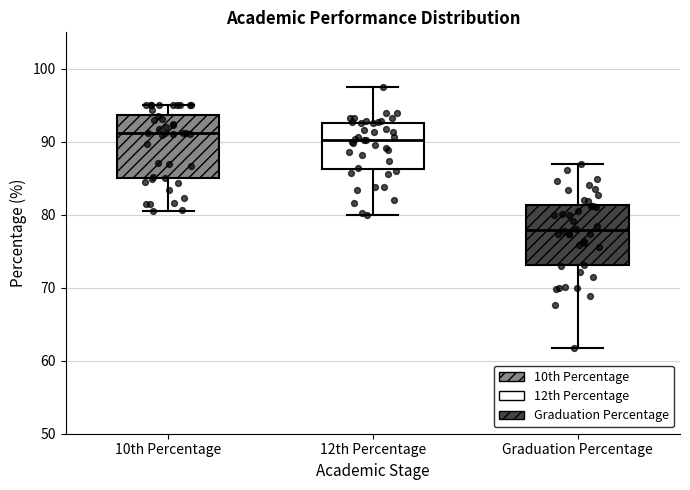

Reading left to right, transcribe this box plot: for each box, give where its median line is, the range the box spans, and where its two whiskers end, as read against the y-axis. The values are not printed on the chart, so give them approximately, as read against the axis.

10th Percentage: median 91, box 85 to 94, whiskers 81 to 95
12th Percentage: median 90, box 86 to 93, whiskers 80 to 98
Graduation Percentage: median 78, box 73 to 81, whiskers 62 to 87